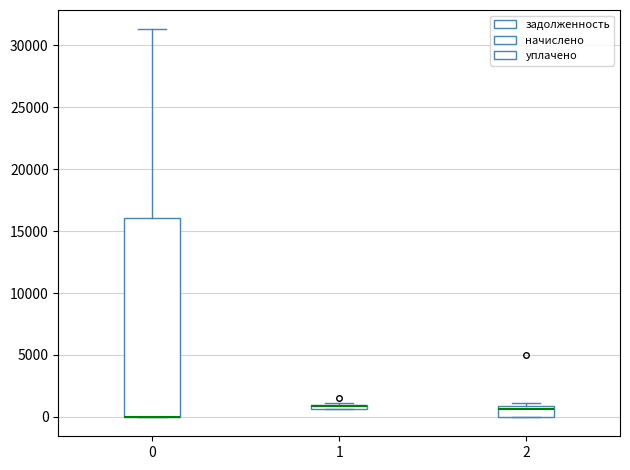

Where is the upper edge of the box at x = 2 on the y-axis? The values are not printed on the chart, so give them approximately, as read against the axis.

1000